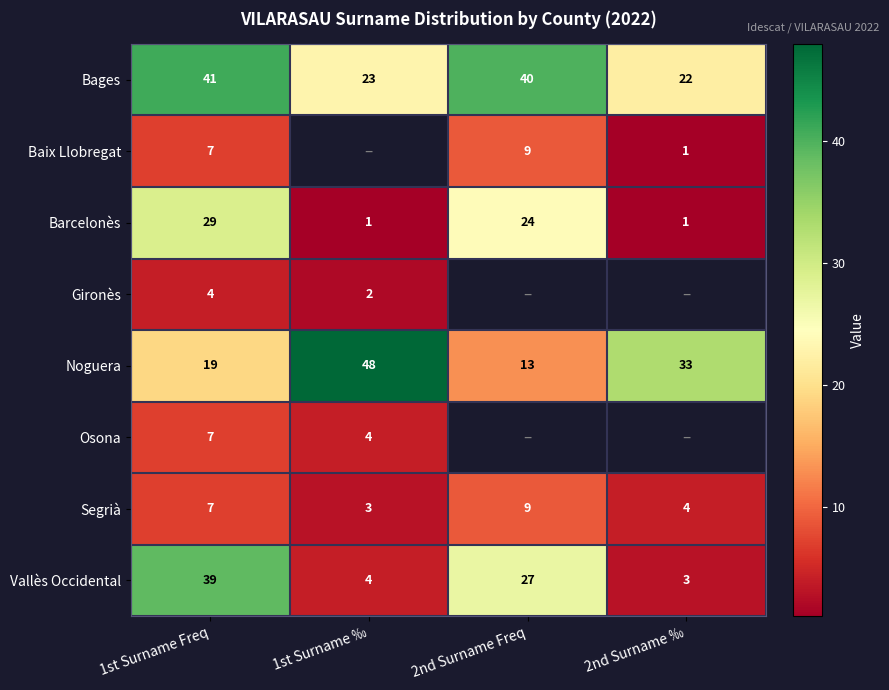

What is the total value across all series at 1st Surname Freq?

153